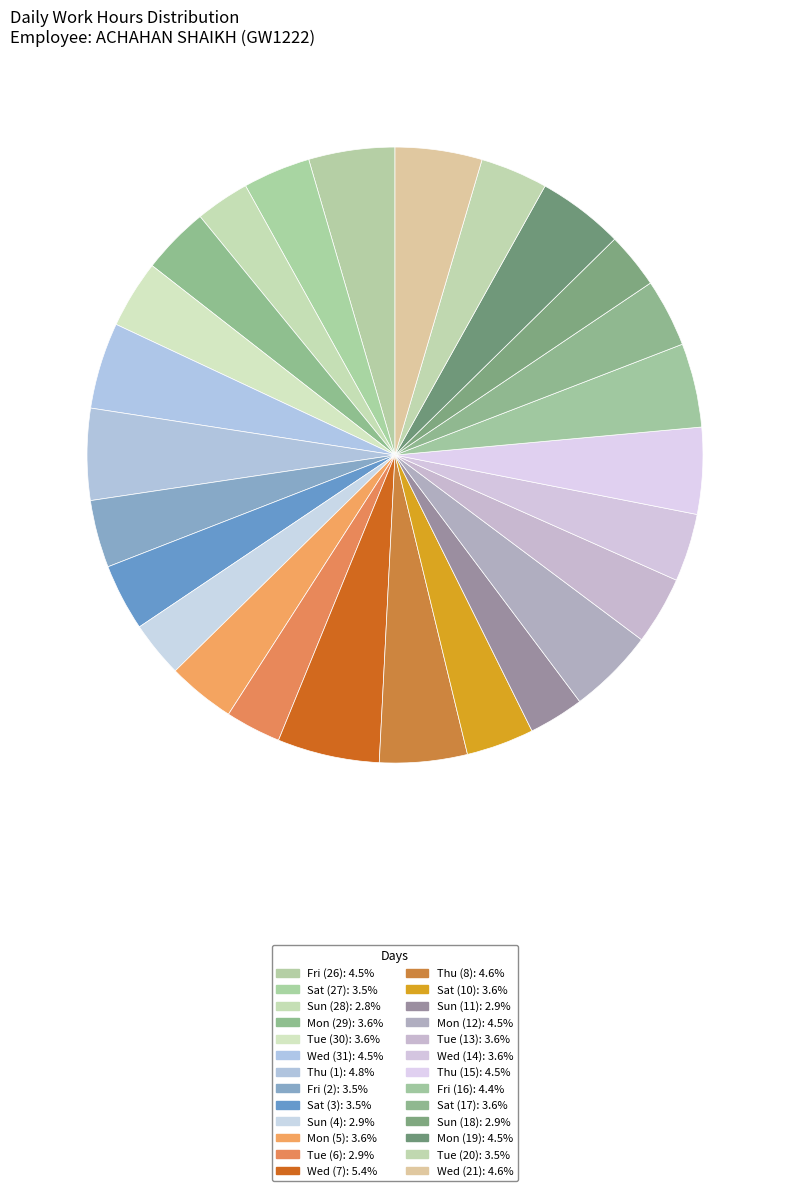

Which slice is the smallest?

Sun (28)